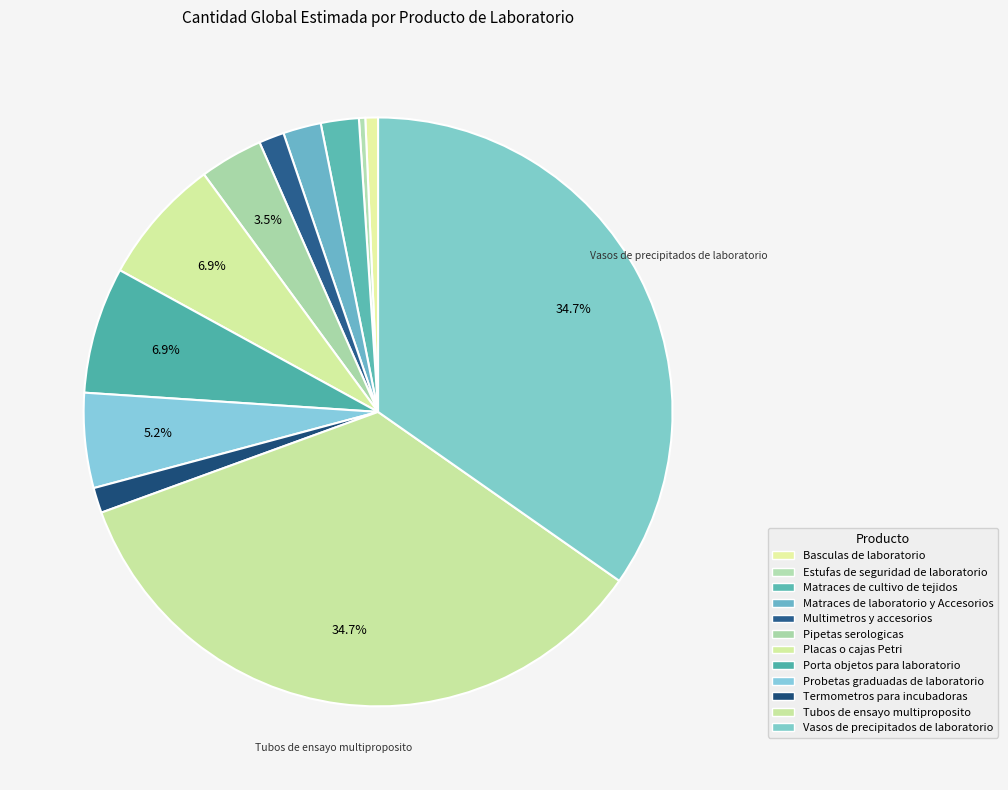

Is it true that Matraces de cultivo de tejidos is 2% of the pie?

True